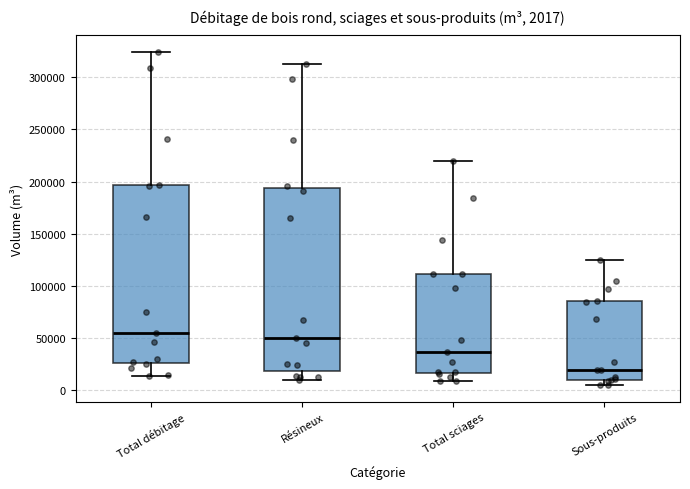

Which box's median line is the lowest?

Sous-produits